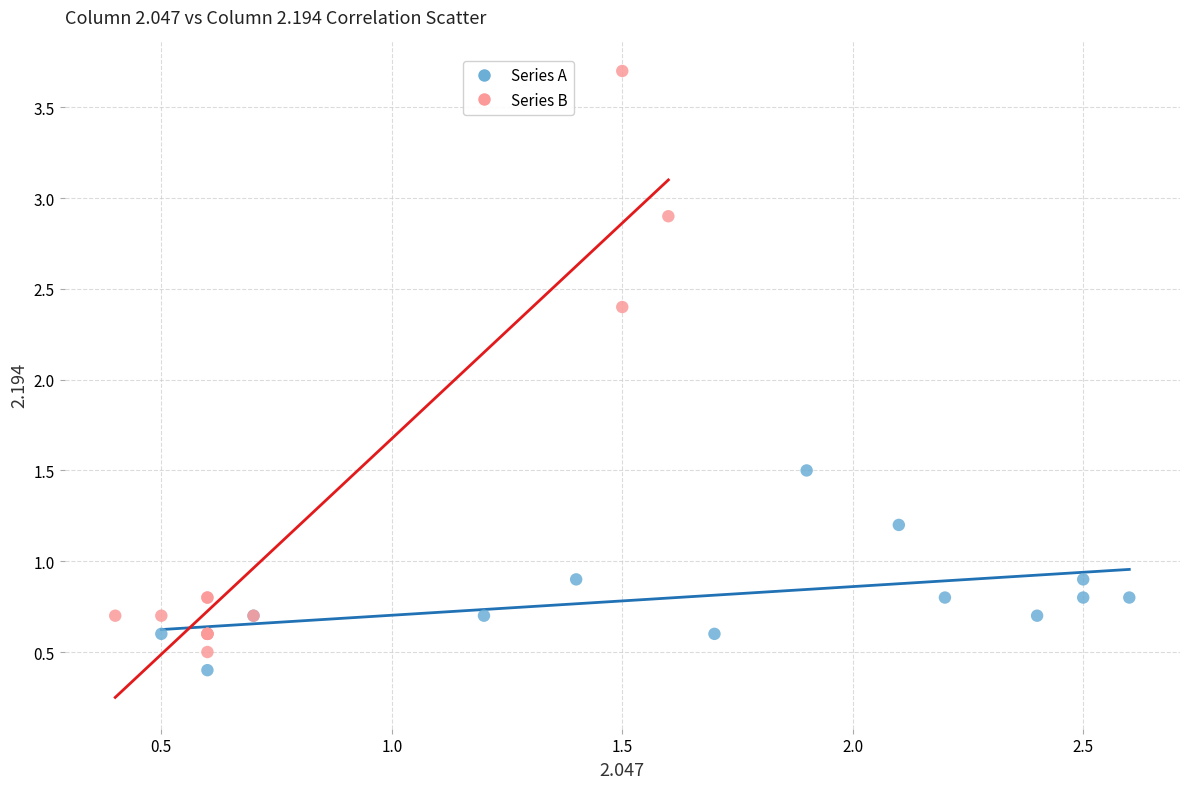

What are all the series names shown in the legend?

Series A, Series B